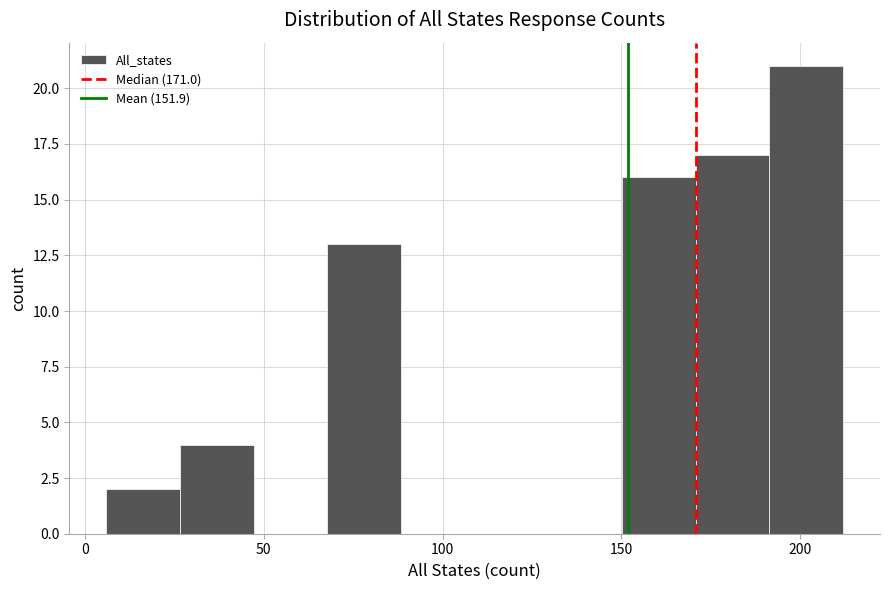

What is the height of the bar covering 5 to 25 on the x-axis? Neither the bar edges nor the heights are printed on the chart, so give them approximately, as read against the axes.

2